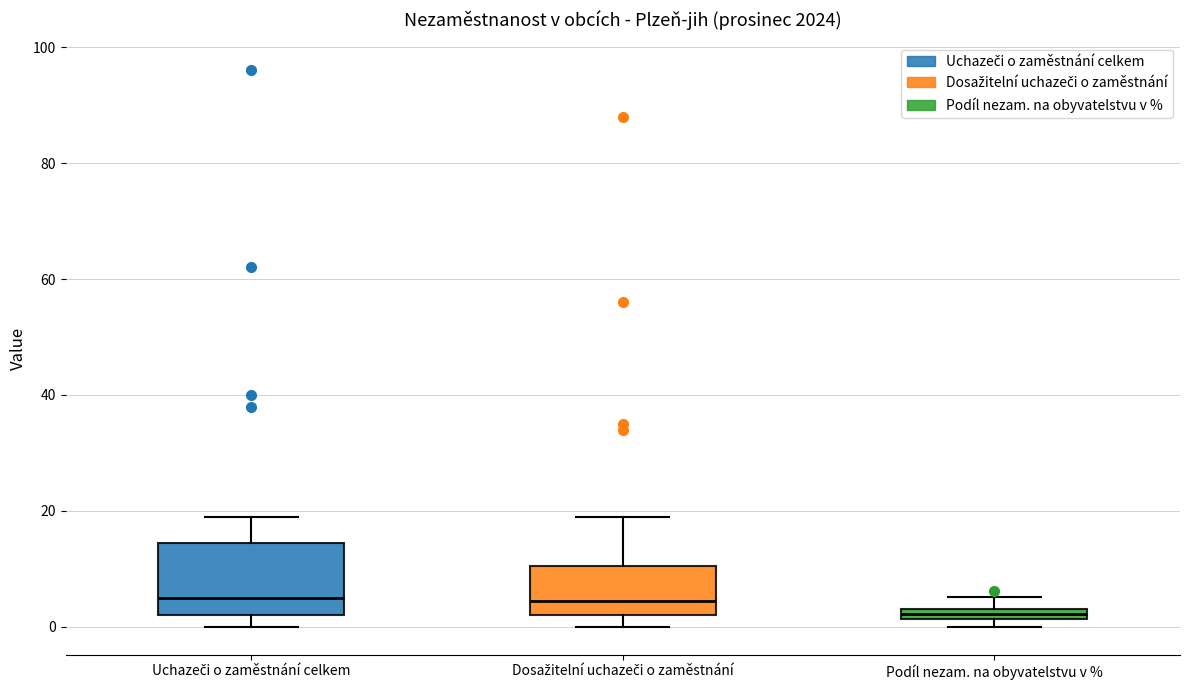

Which box is the tallest, from its lower edge to its upper edge?

Uchazeči o zaměstnání celkem